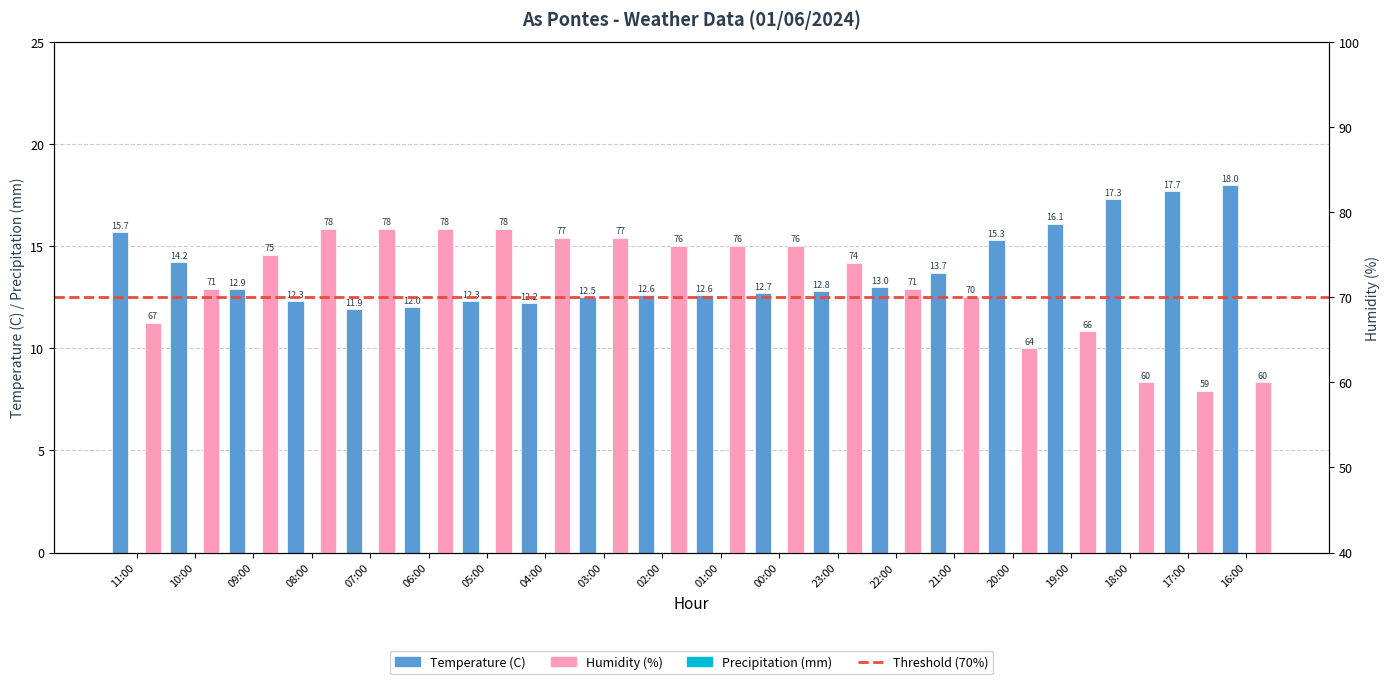

True or false: Humidity (%) has a value of 90.3 at 19:00.

False